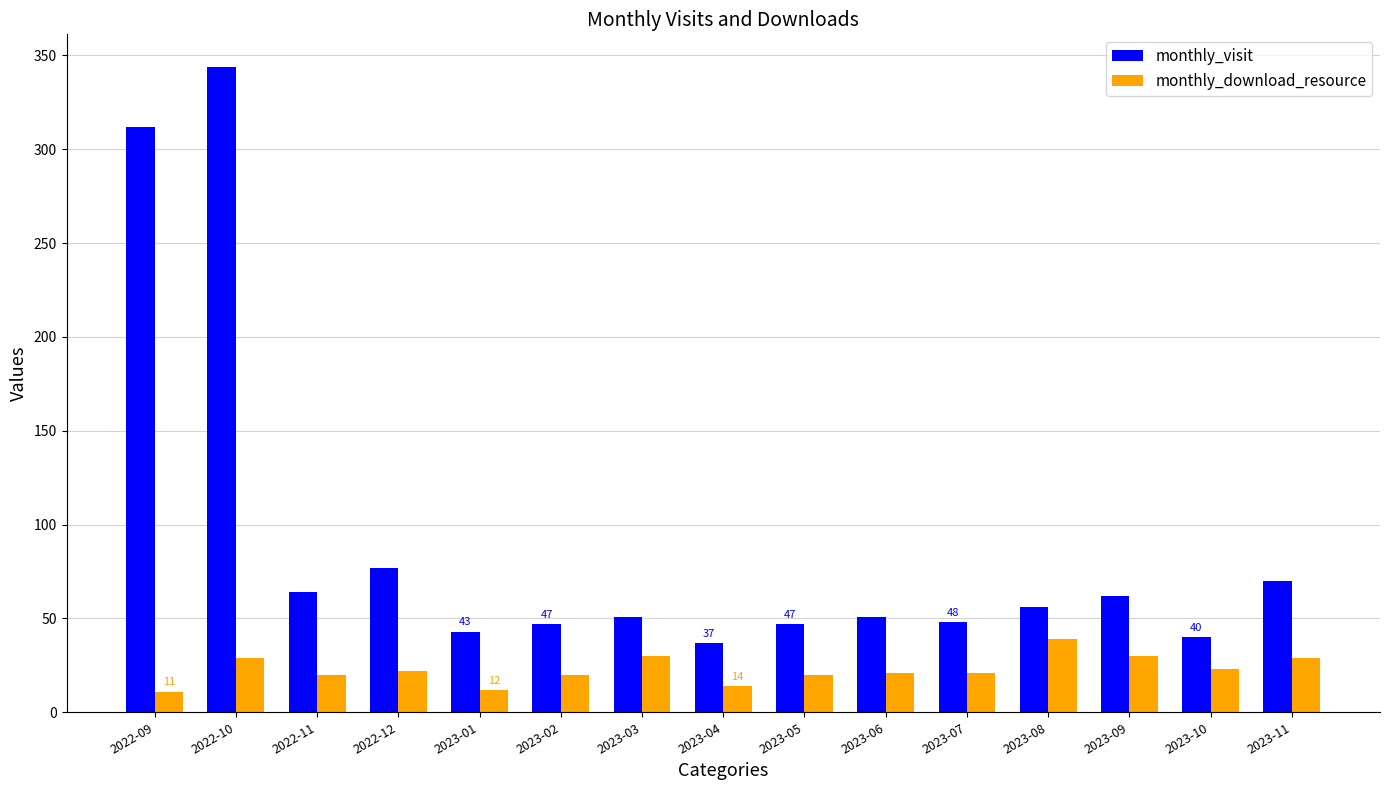

Rank the series by their maximum value, from lowest to highest.

monthly_download_resource, monthly_visit